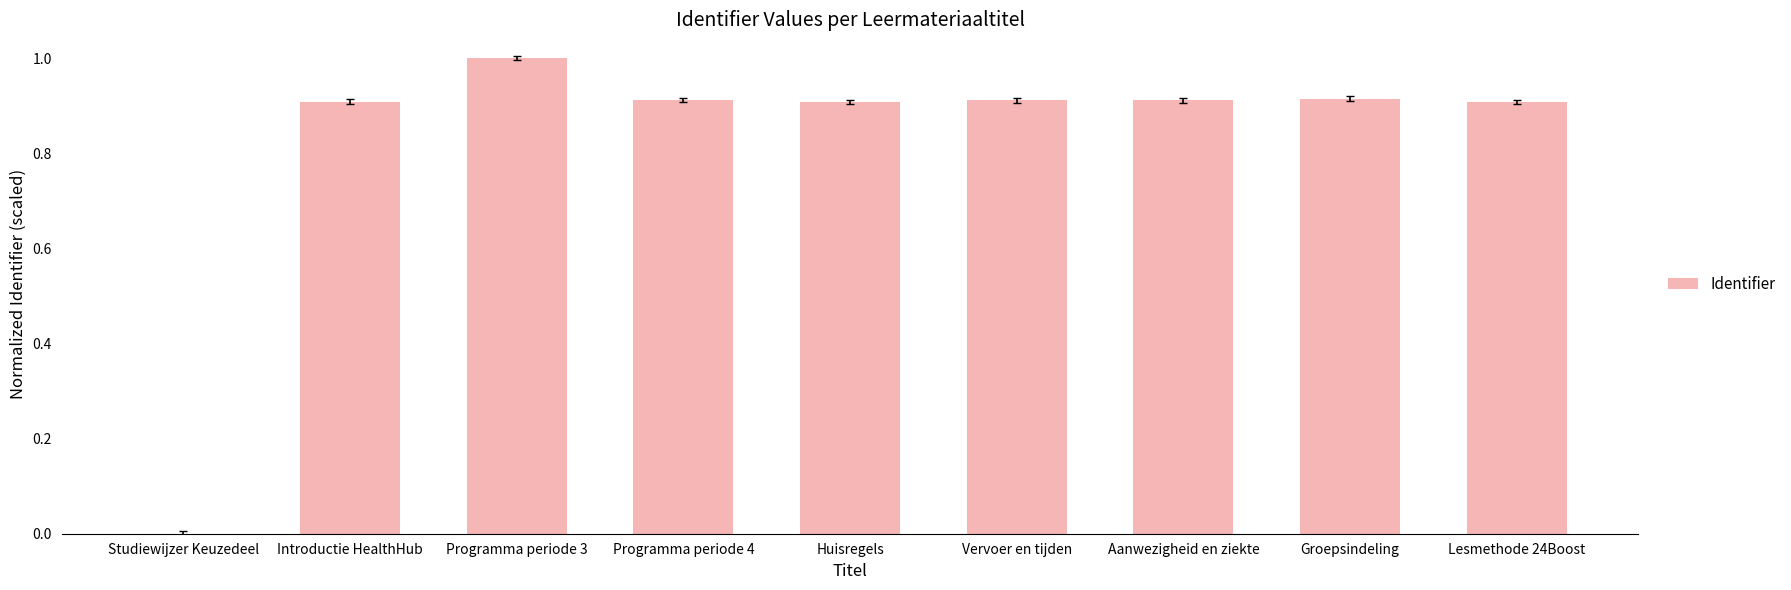

Between Programma periode 3 and Aanwezigheid en ziekte, which is larger?

Programma periode 3